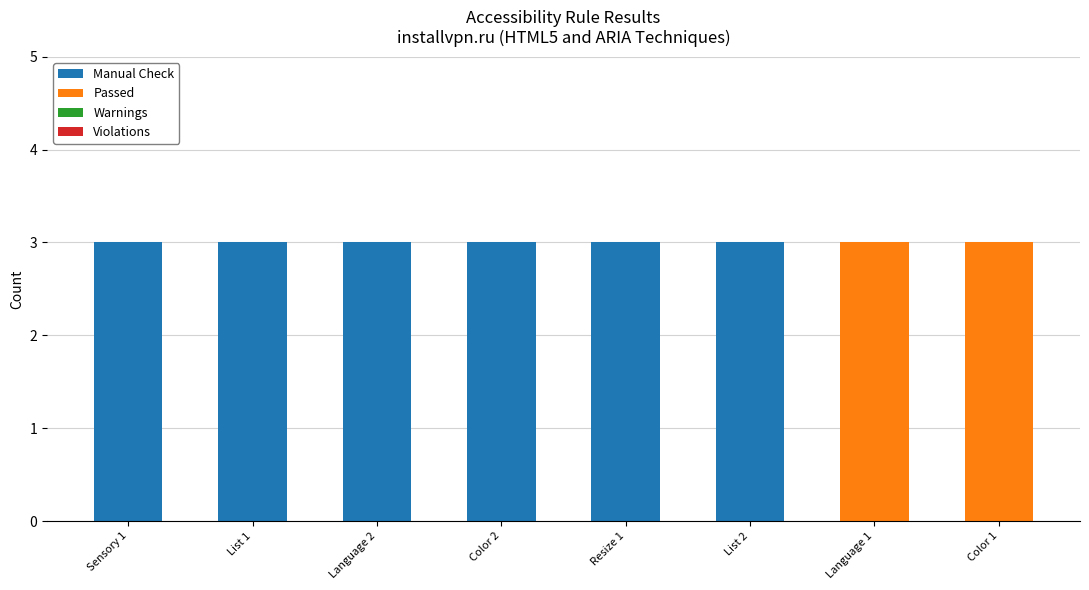

What is the total value across all series at Sensory 1?

3